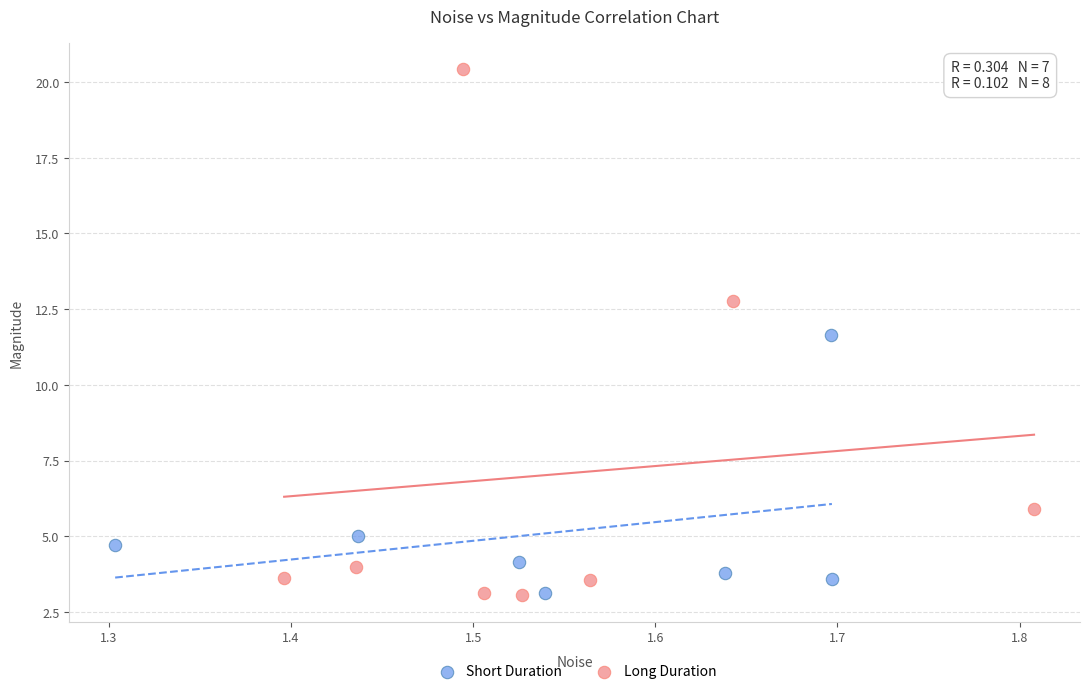

Which series reaches the maximum Y coordinate?

Long Duration